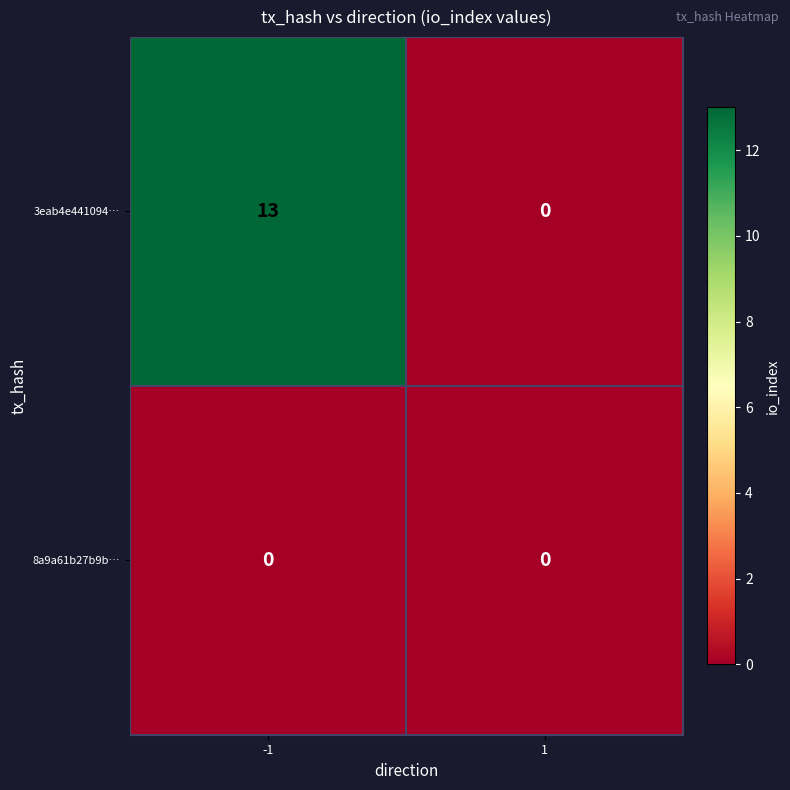

Reading left to right, transcribe all the data shown in this chart.

3eab4e441094…: -1=13	1=0
8a9a61b27b9b…: -1=0	1=0